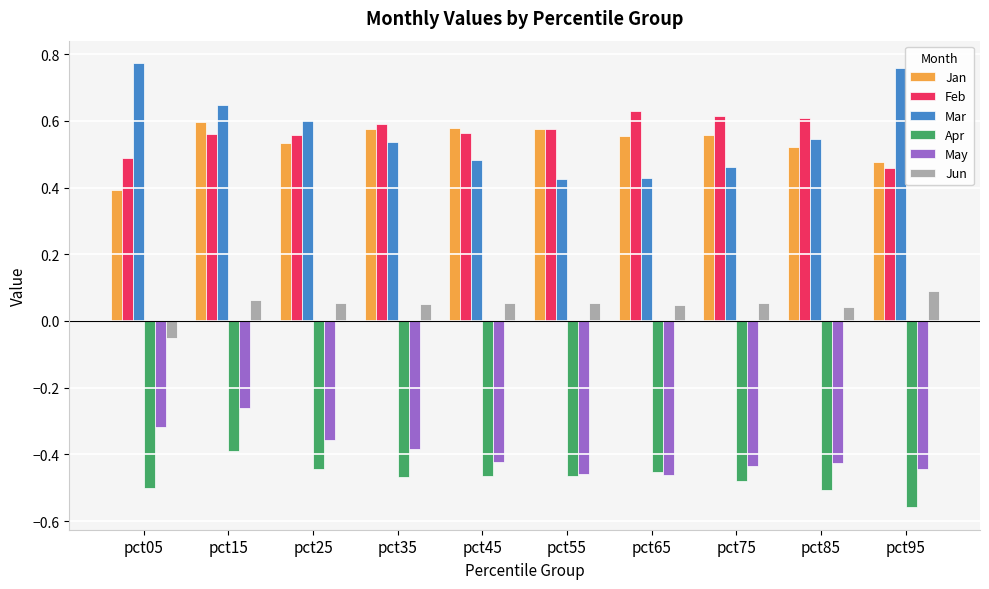

True or false: Mar has a value of 0.5 at pct35.

True